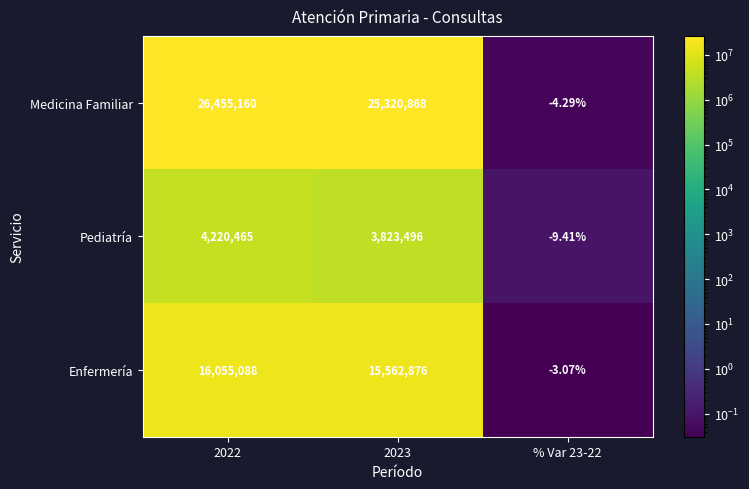

Which series has the largest total across all categories?

Medicina Familiar